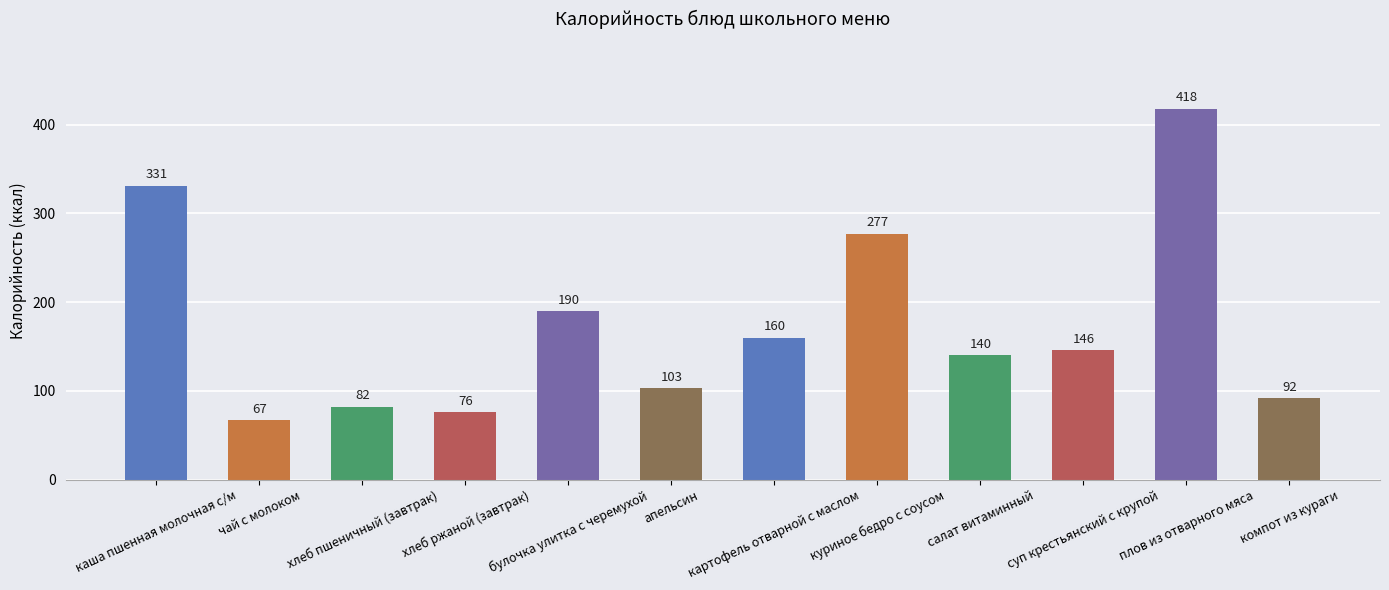

Reading left to right, transcribe all the data shown in this chart.

каша пшенная молочная с/м=331	чай с молоком=67	хлеб пшеничный (завтрак)=82	хлеб ржаной (завтрак)=76	булочка улитка с черемухой=190	апельсин=103	картофель отварной с маслом=160	куриное бедро с соусом=277	салат витаминный=140	суп крестьянский с крупой=146	плов из отварного мяса=418	компот из кураги=92